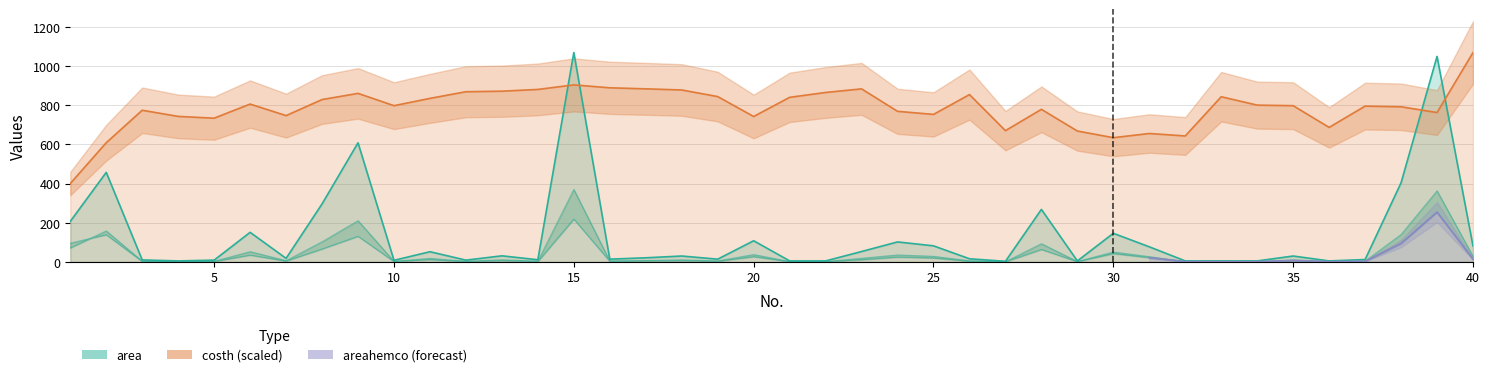

How many intersections are there between costh and area?

4